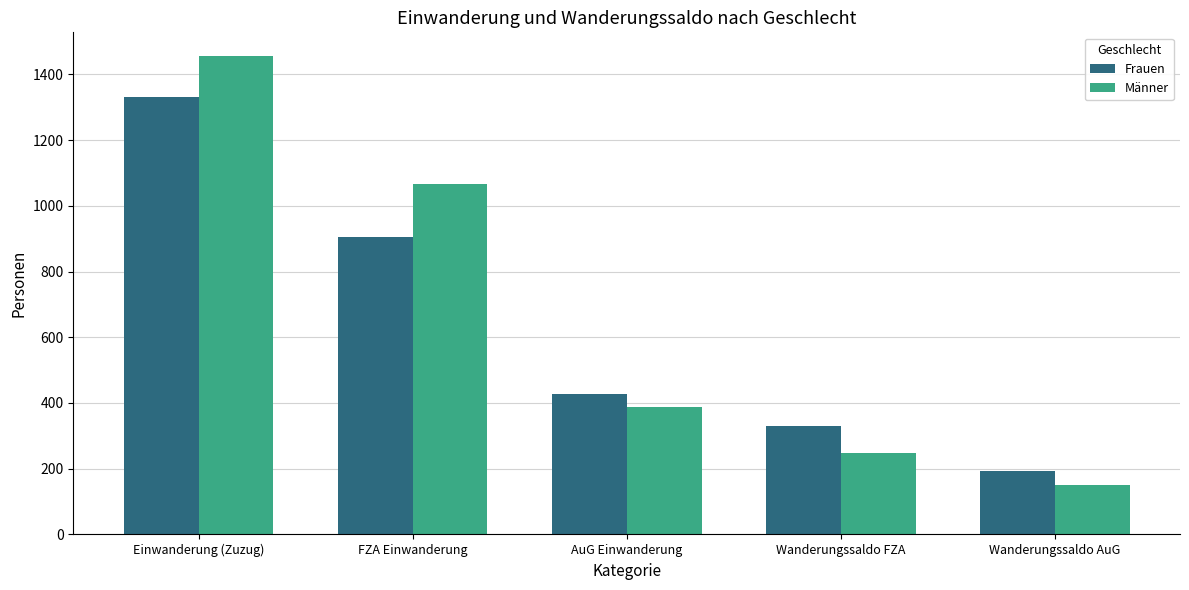

What is the average value of the Männer series?

662